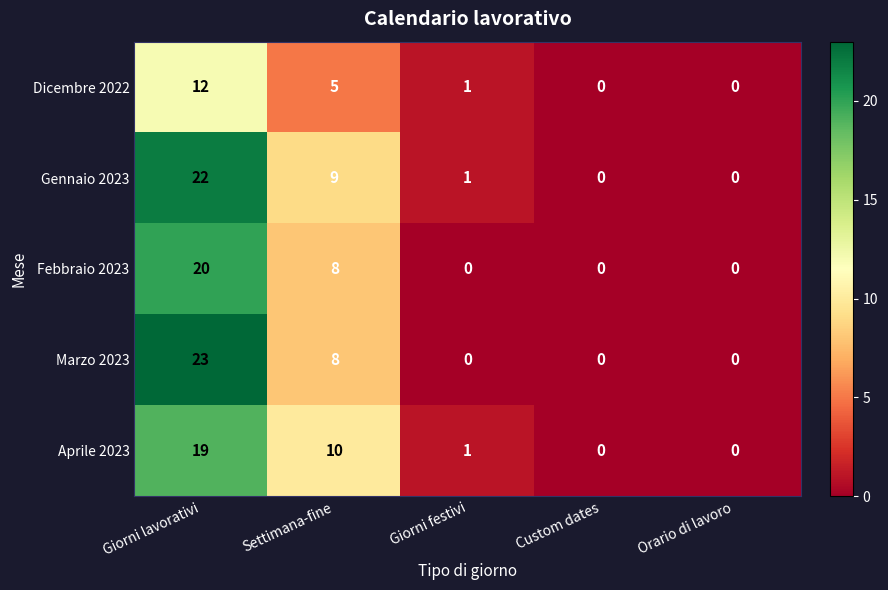

What is the spread (max minus min) of values at Giorni lavorativi?

11